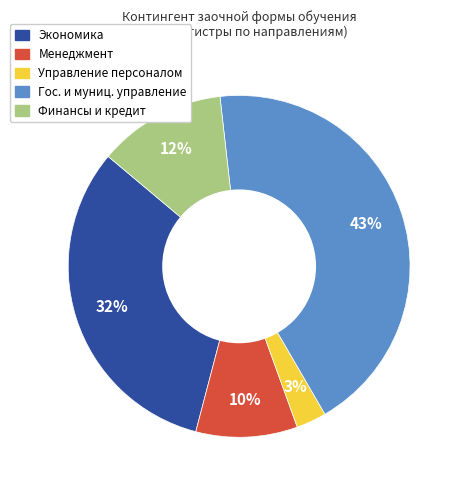

To the nearest percent, what is the average slice percentage?

20%